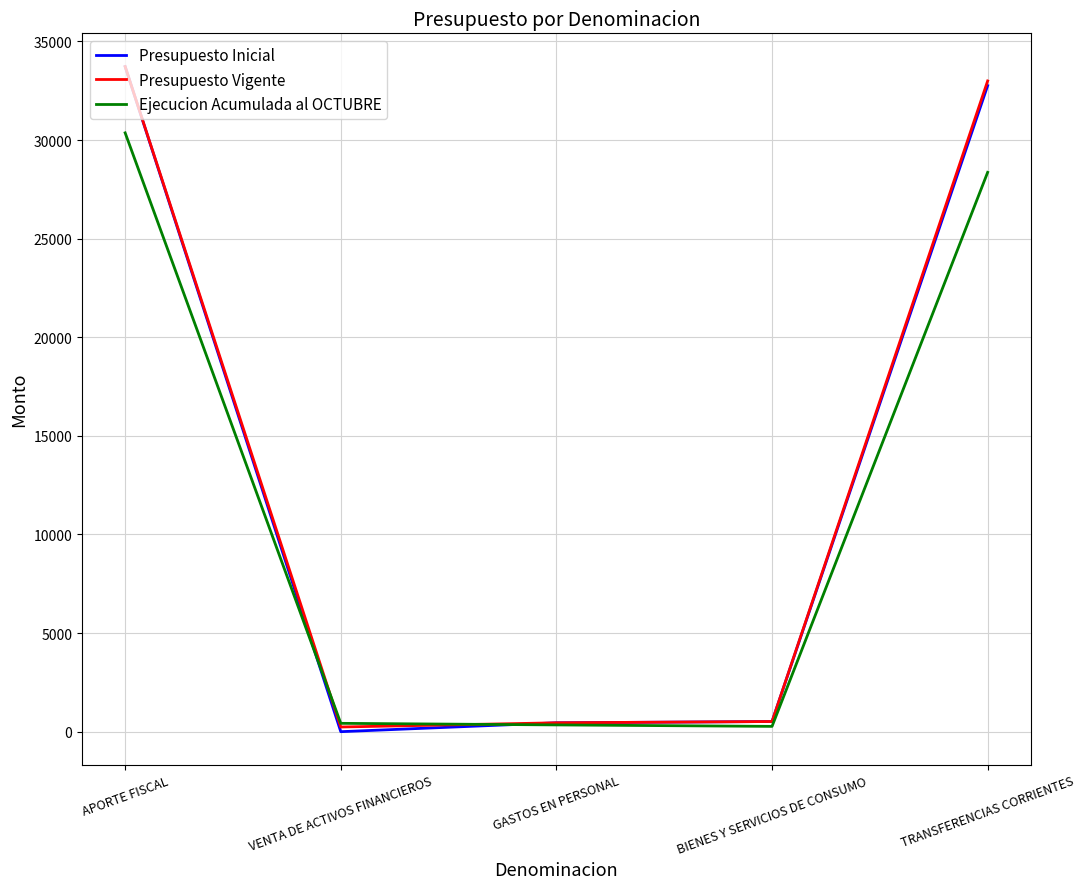

Where is Ejecucion Acumulada al OCTUBRE nearest to the value 15316?

TRANSFERENCIAS CORRIENTES